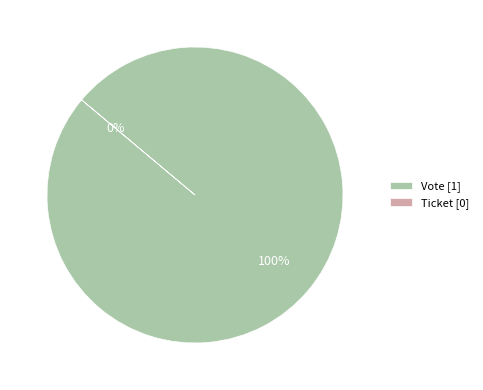

How many segments does this pie chart have?

2